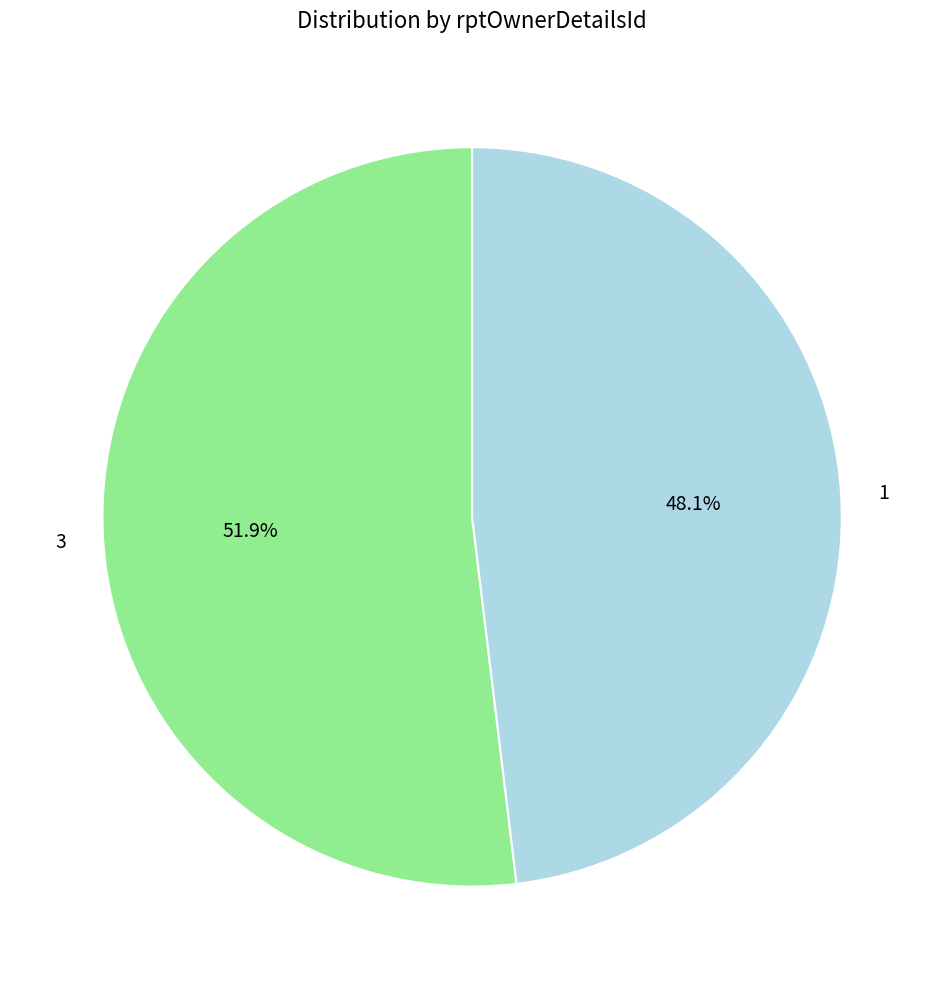

True or false: 3 accounts for 58% of the total.

False